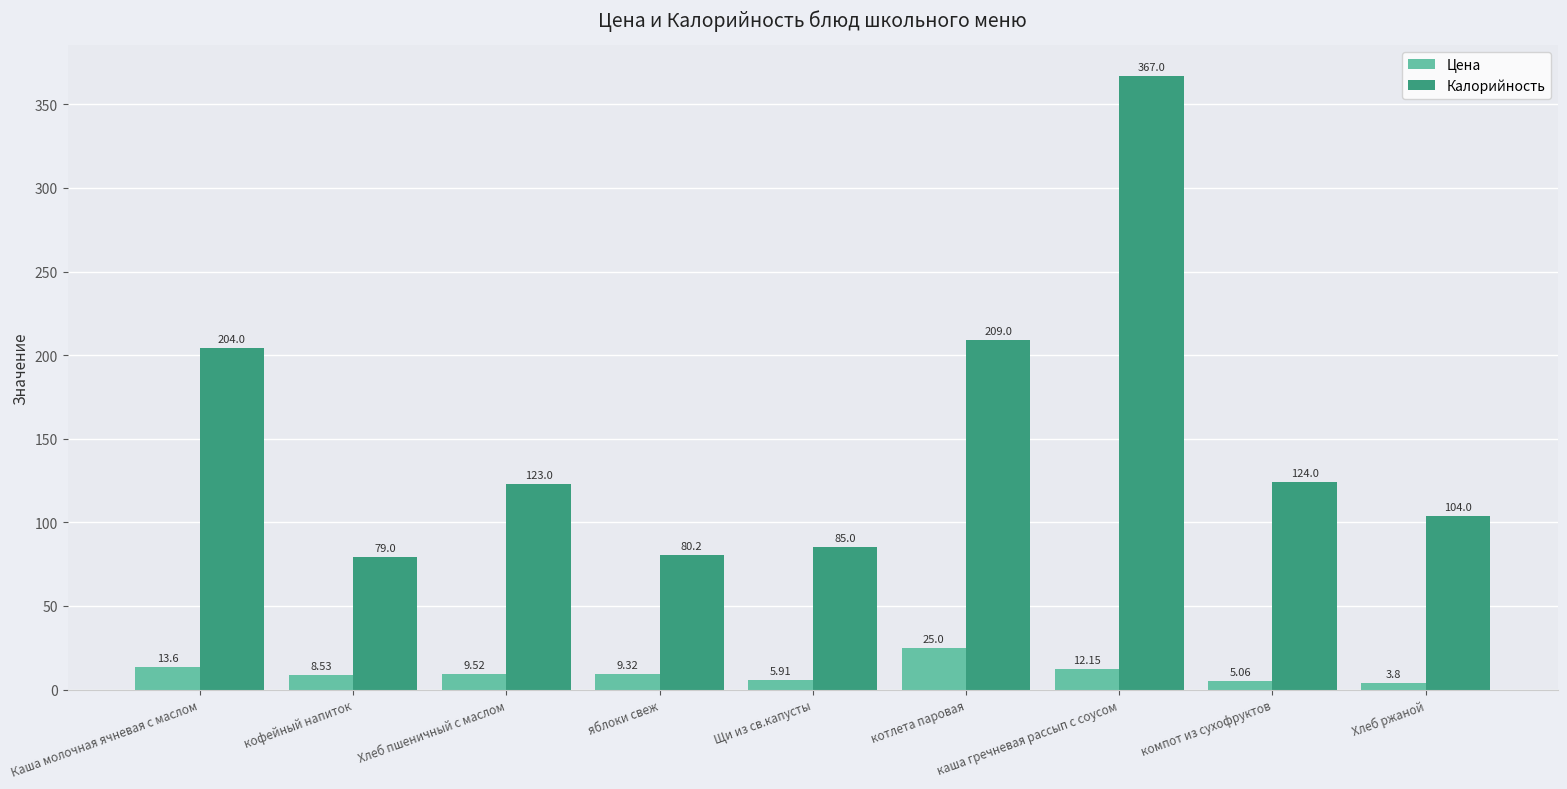

Is the value of Цена at Щи из св.капусты greater than the value of Калорийность at Каша молочная ячневая с маслом?

No